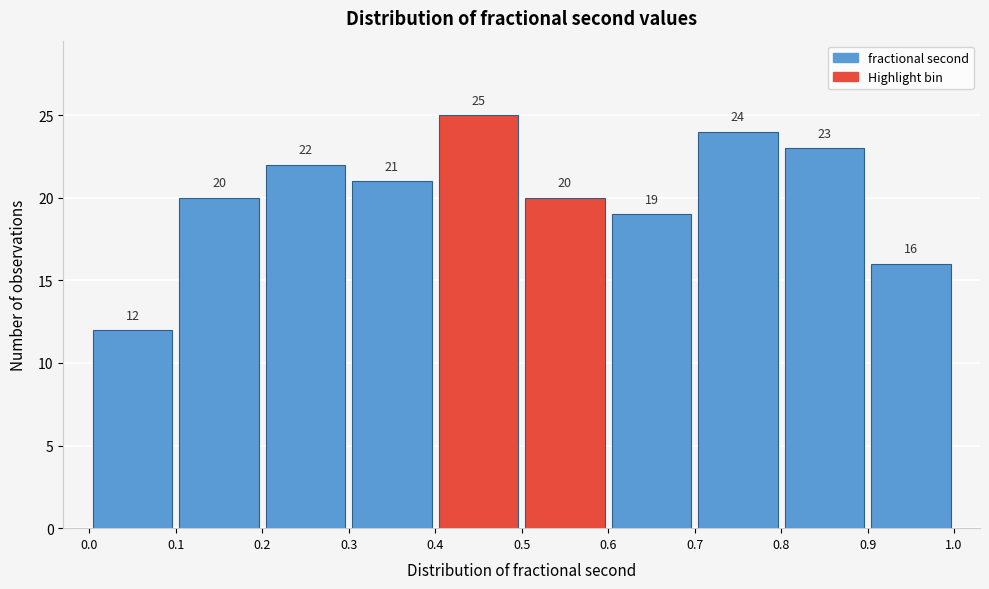

Over which range of the x-axis is the bar tallest?

0.4 to 0.5